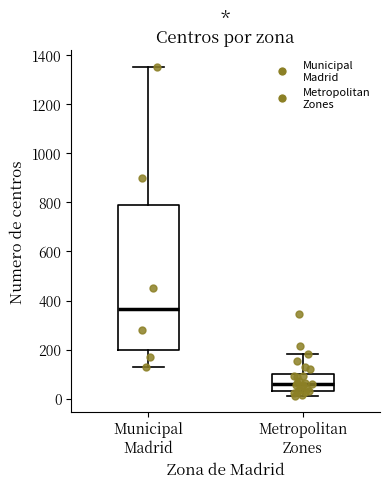

Which box has the highest median line?

Municipal Madrid